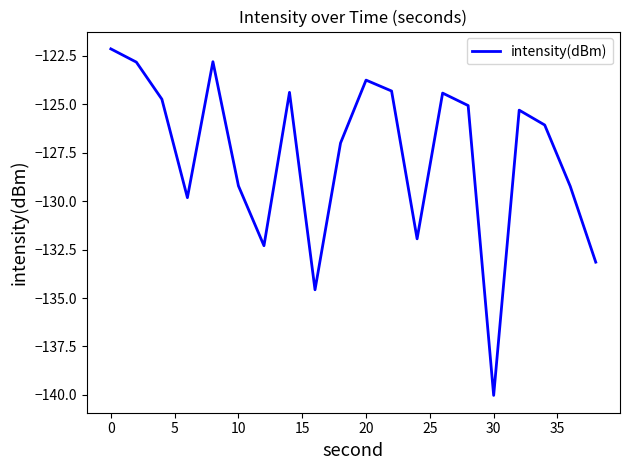

What is the difference between the maximum and minimum values?

17.9